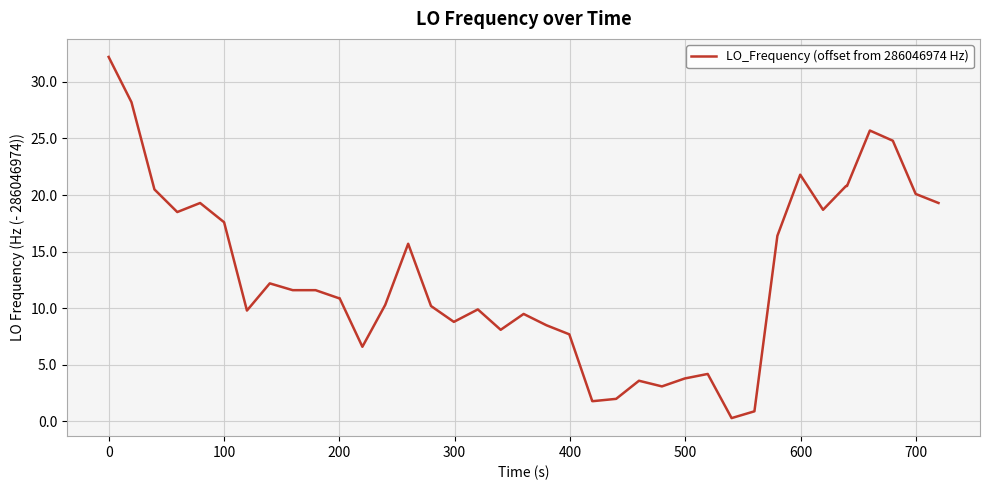

What is the maximum value shown in the chart?

32.2